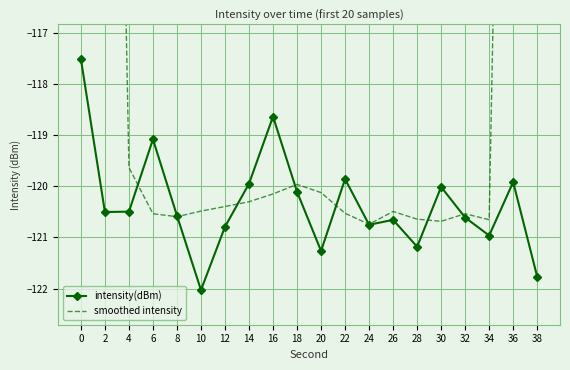

How many intersections are there between intensity(dBm) and smoothed intensity?

8